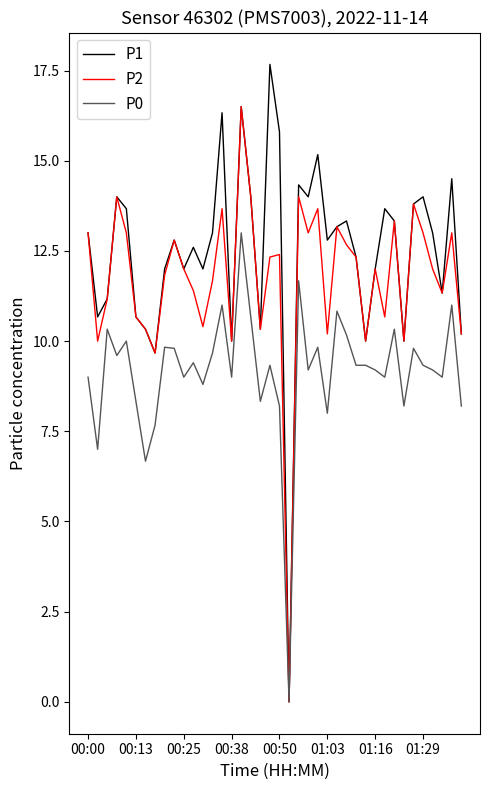

Rank the series by their maximum value, from lowest to highest.

P0, P2, P1